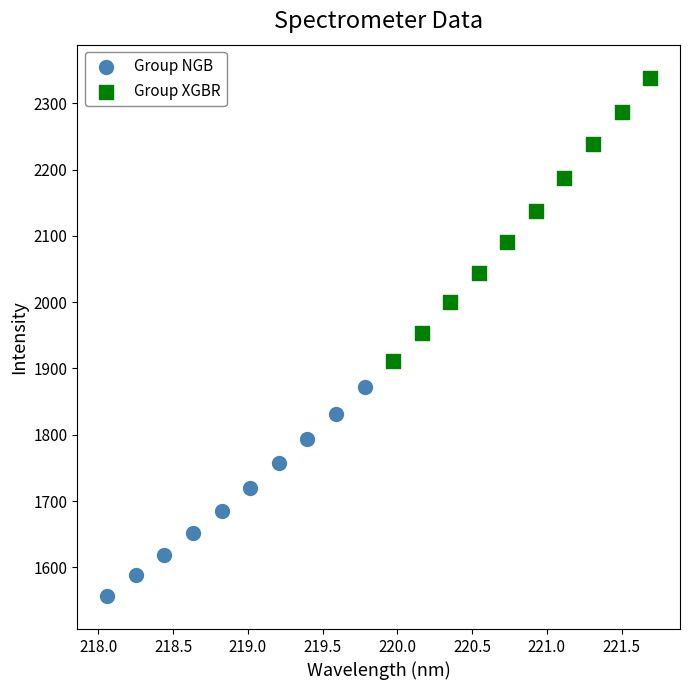

What are all the series names shown in the legend?

Group NGB, Group XGBR